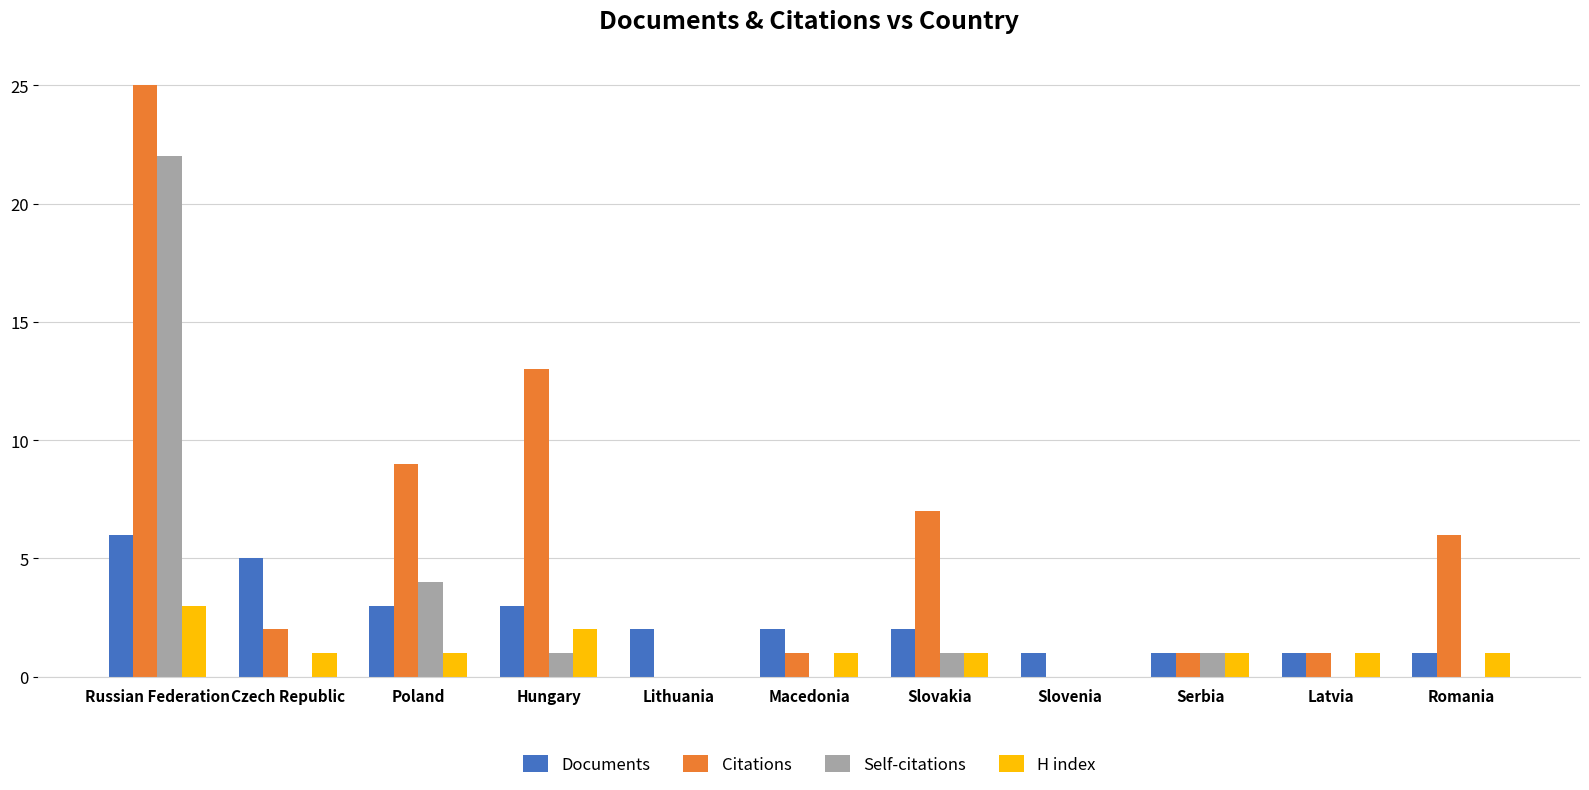

What is the difference between the Self-citations values at Poland and Lithuania?

4